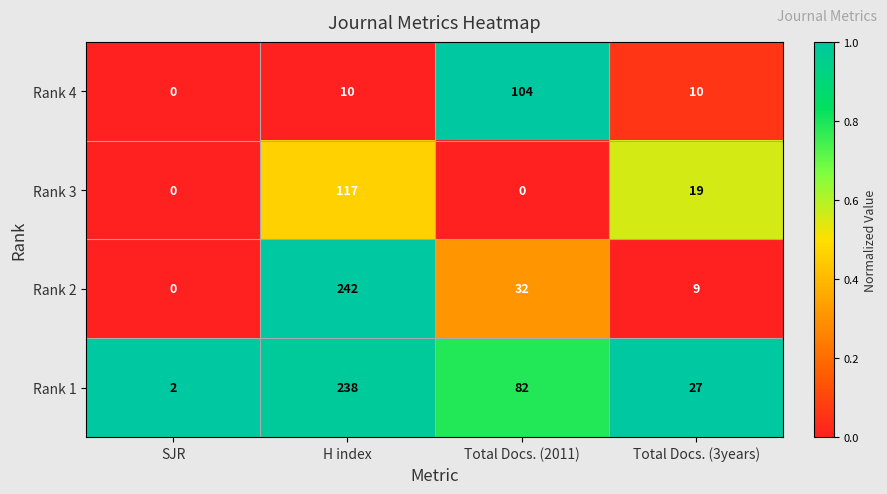

How many series are shown in this chart?

4